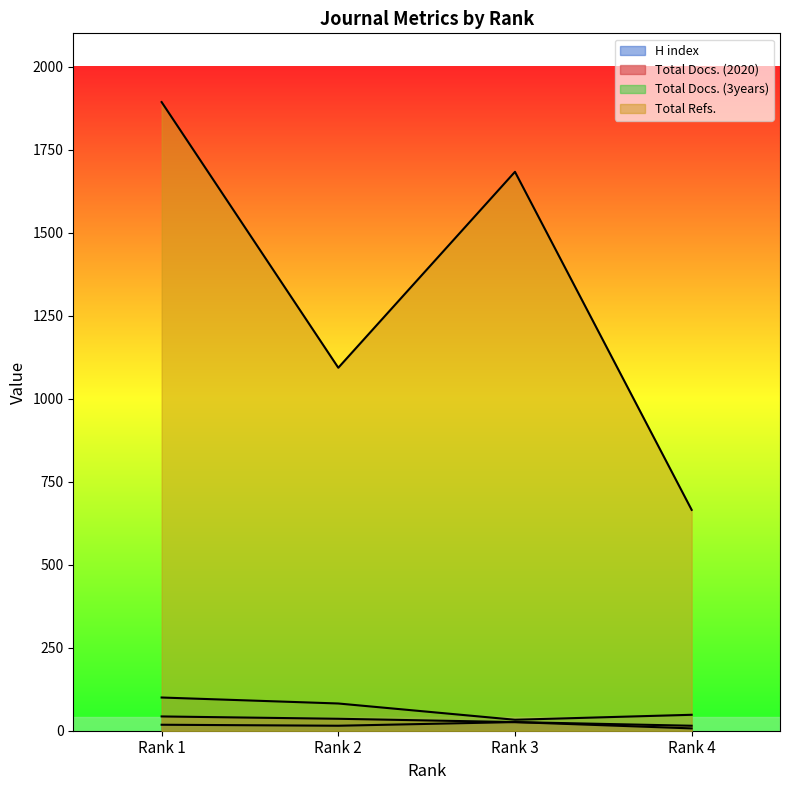

At which category is the sum across all series the highest?

Rank 1